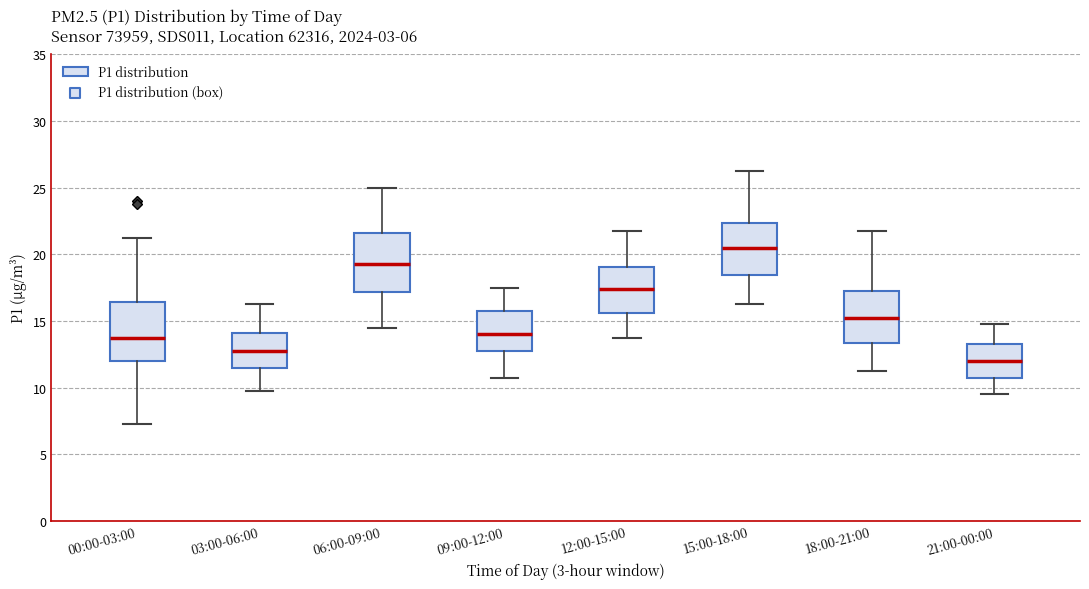

Reading left to right, transcribe this box plot: for each box, give where its median line is, the range the box spans, and where its two whiskers end, as read against the y-axis. The values are not printed on the chart, so give them approximately, as read against the axis.

00:00-03:00: median 14.0, box 12.0 to 16.5, whiskers 7.5 to 21.5
03:00-06:00: median 13.0, box 11.5 to 14.0, whiskers 10.0 to 16.5
06:00-09:00: median 19.5, box 17.0 to 21.5, whiskers 14.5 to 25.0
09:00-12:00: median 14.0, box 13.0 to 16.0, whiskers 11.0 to 17.5
12:00-15:00: median 17.5, box 15.5 to 19.0, whiskers 14.0 to 22.0
15:00-18:00: median 20.5, box 18.5 to 22.5, whiskers 16.5 to 26.5
18:00-21:00: median 15.5, box 13.5 to 17.5, whiskers 11.5 to 22.0
21:00-00:00: median 12.0, box 11.0 to 13.5, whiskers 9.5 to 15.0